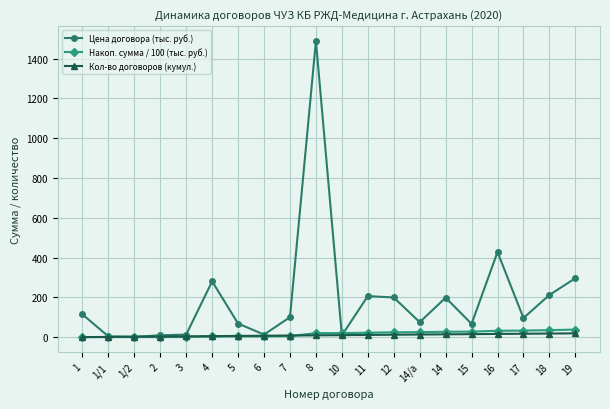

True or false: Цена договора (тыс. руб.) has more than 0 interior local peaks.

True